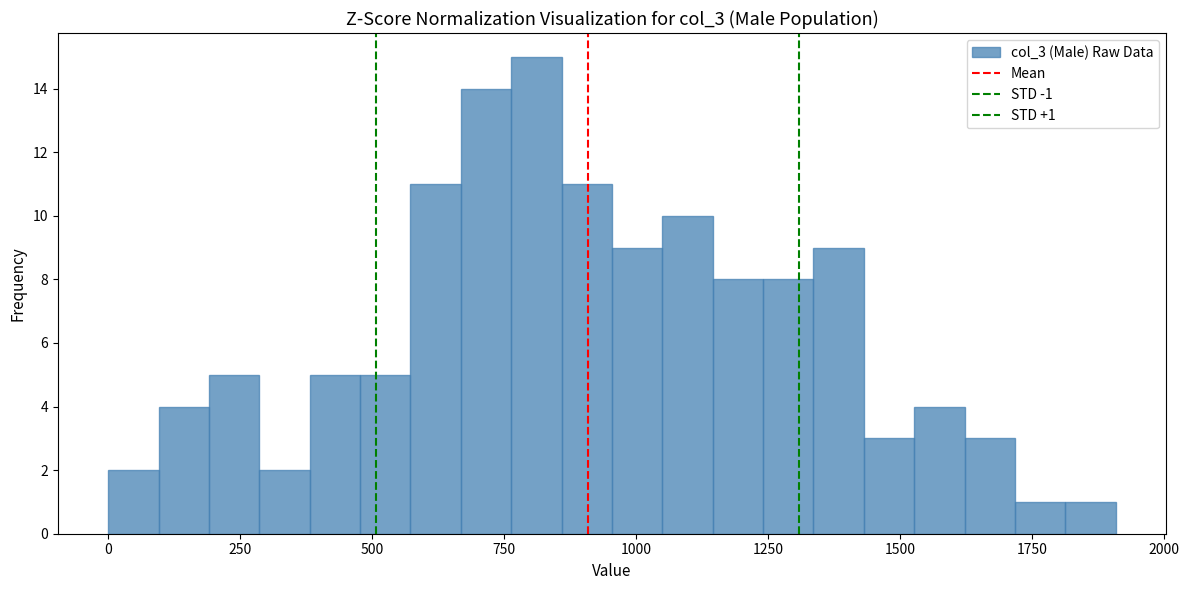

Around what value on the x-axis is the tallest bar? Give the approximate position of its centre, as read against the axis.

800